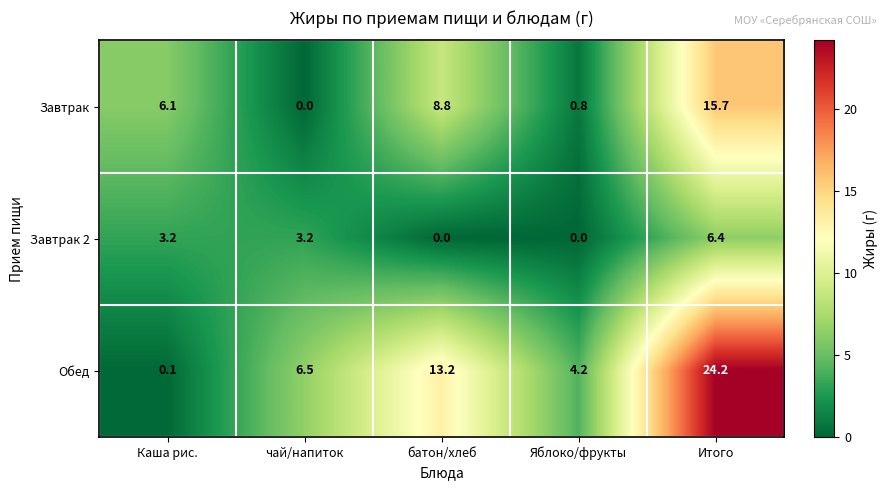

What is the difference between the Завтрак 2 values at Яблоко/фрукты and Каша рис.?

3.2